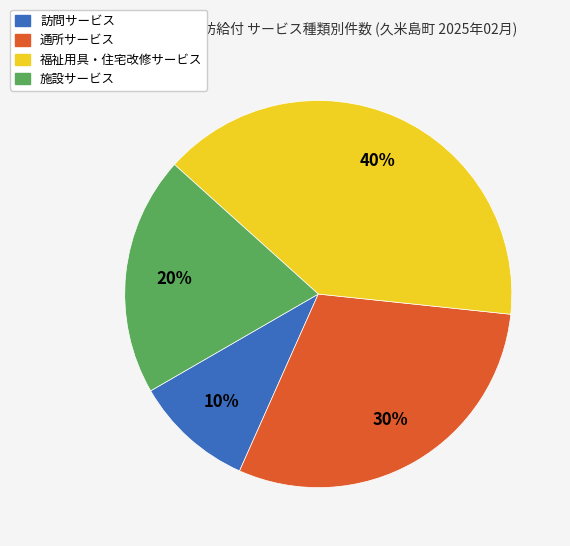

Is 訪問サービス the majority of the pie?

No